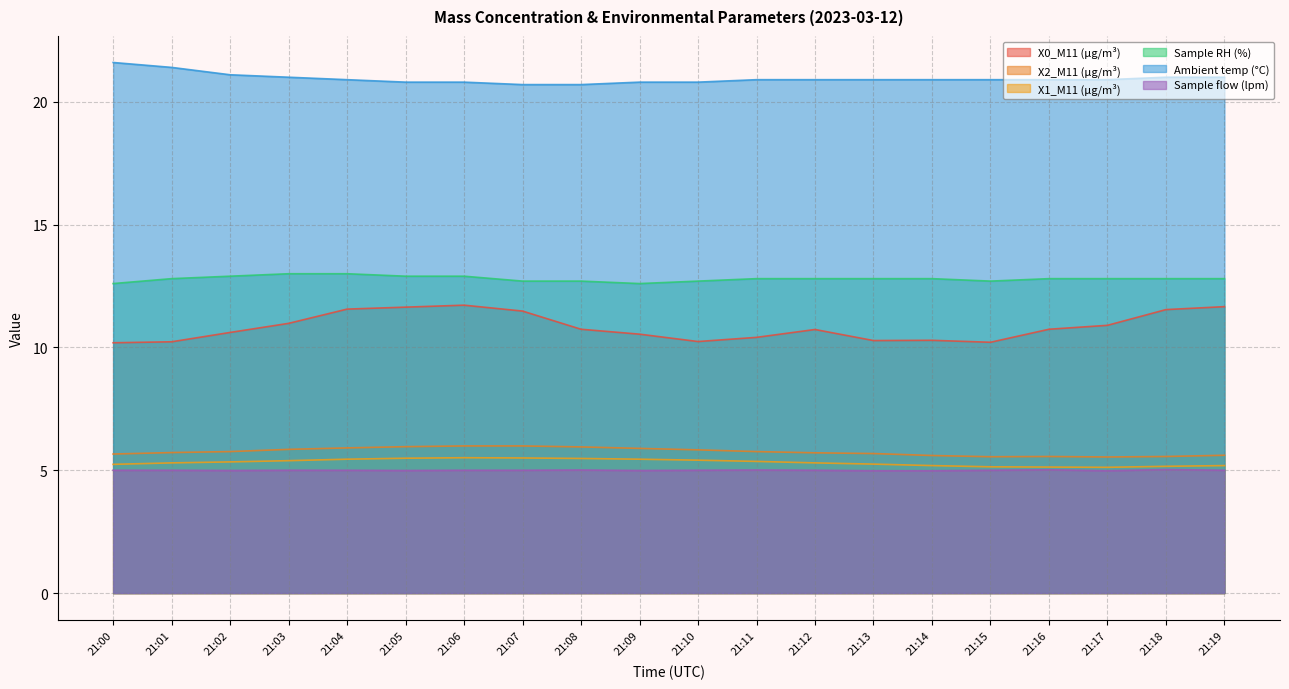

Which category has the highest value across all series?

21:00